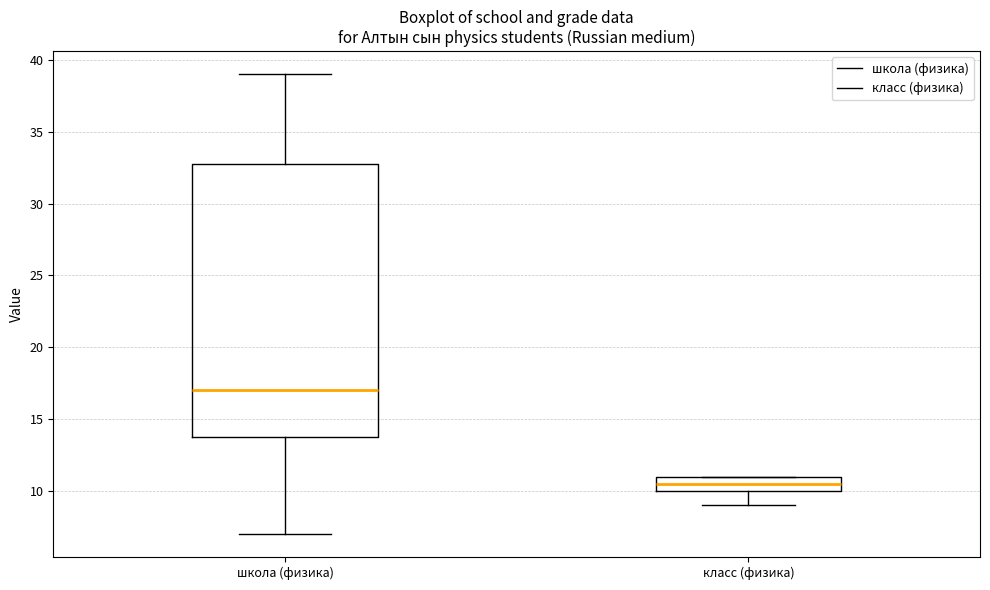

Reading left to right, read every box against the y-axis: the position of its median line, the range the box covers, and the ends of its whiskers. The values are not printed on the chart, so give them approximately, as read against the axis.

школа (физика): median 17.0, box 14.0 to 33.0, whiskers 7.0 to 39.0
класс (физика): median 10.5, box 10.0 to 11.0, whiskers 9.0 to 11.0